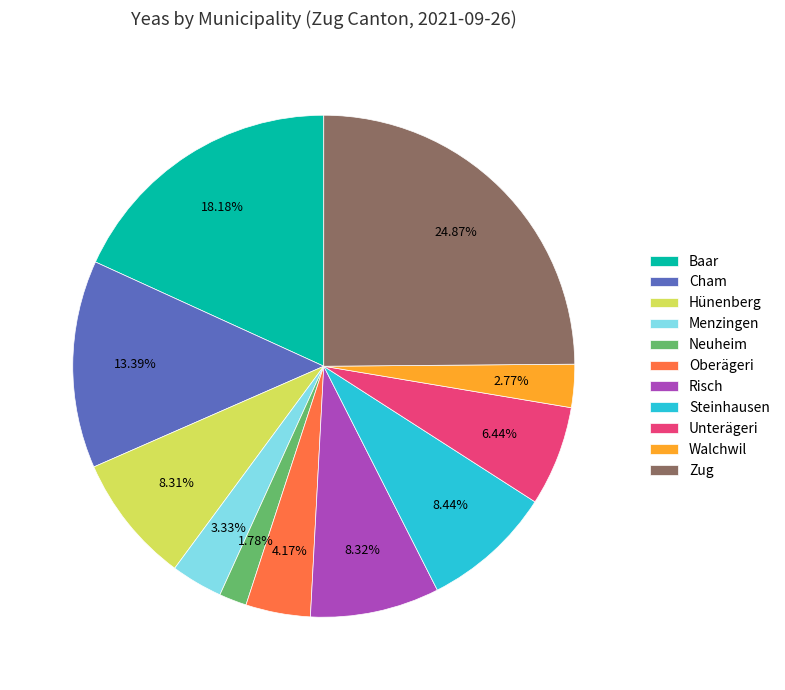

True or false: Menzingen accounts for 3% of the total.

True